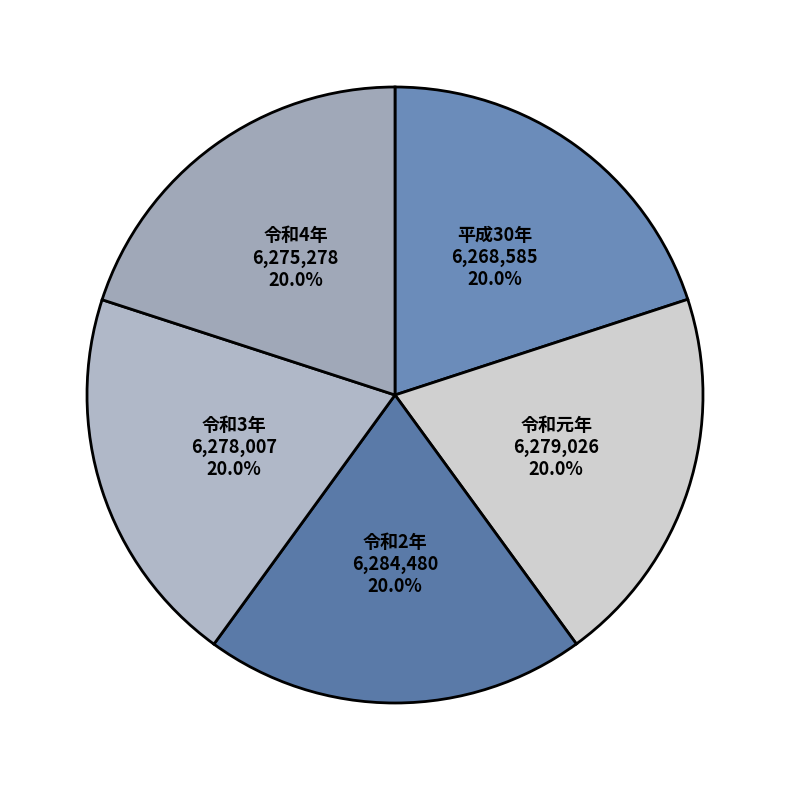

What is the ratio of the value at 令和4年 to the value at 平成30年?

1.0